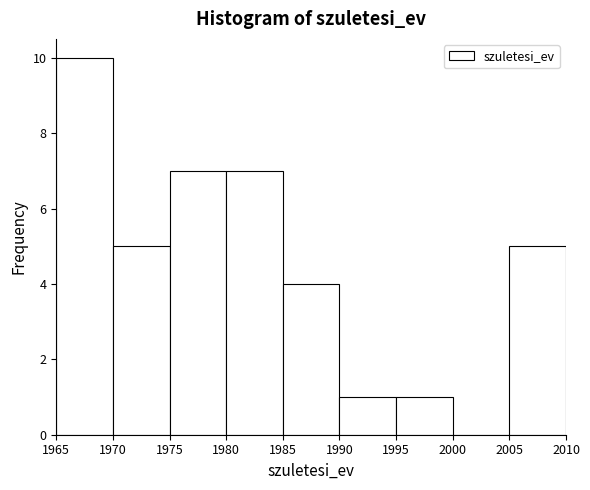

Over which range of the x-axis is the bar tallest?

1965 to 1970